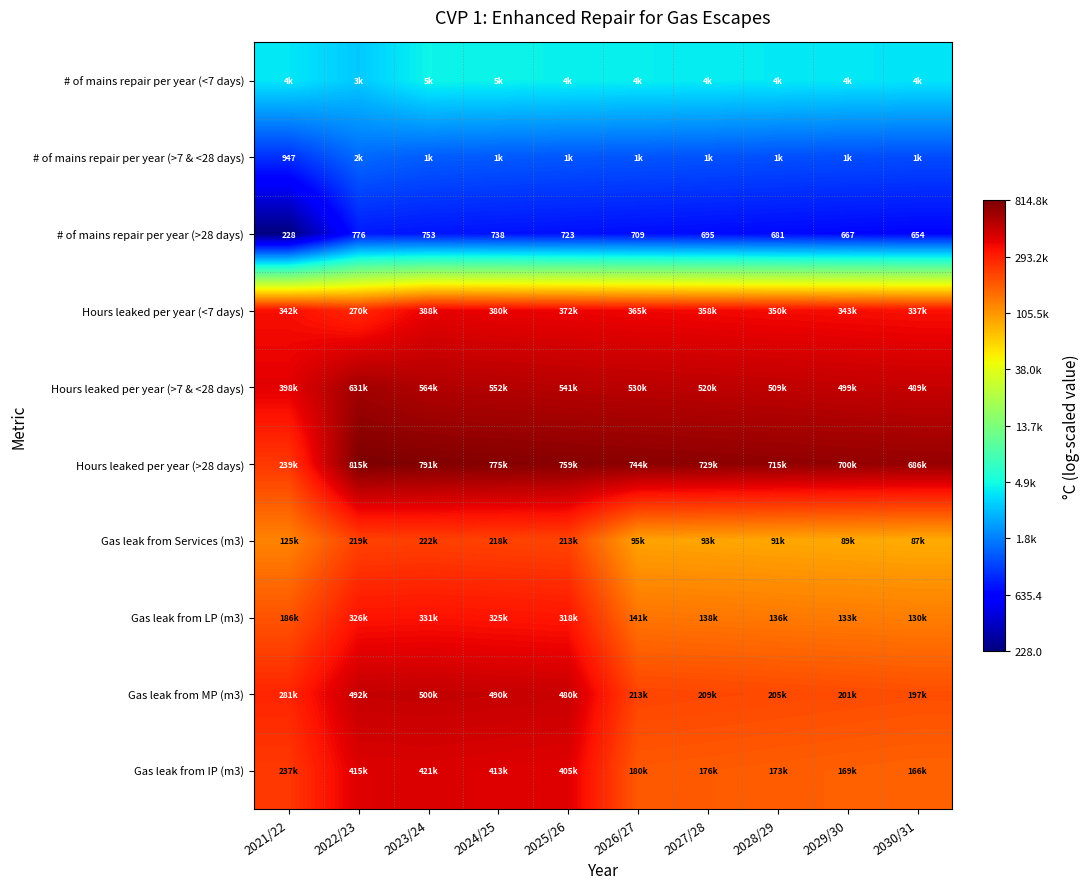

Which series has the widest spread of values?

Hours leaked per year (>28 days)